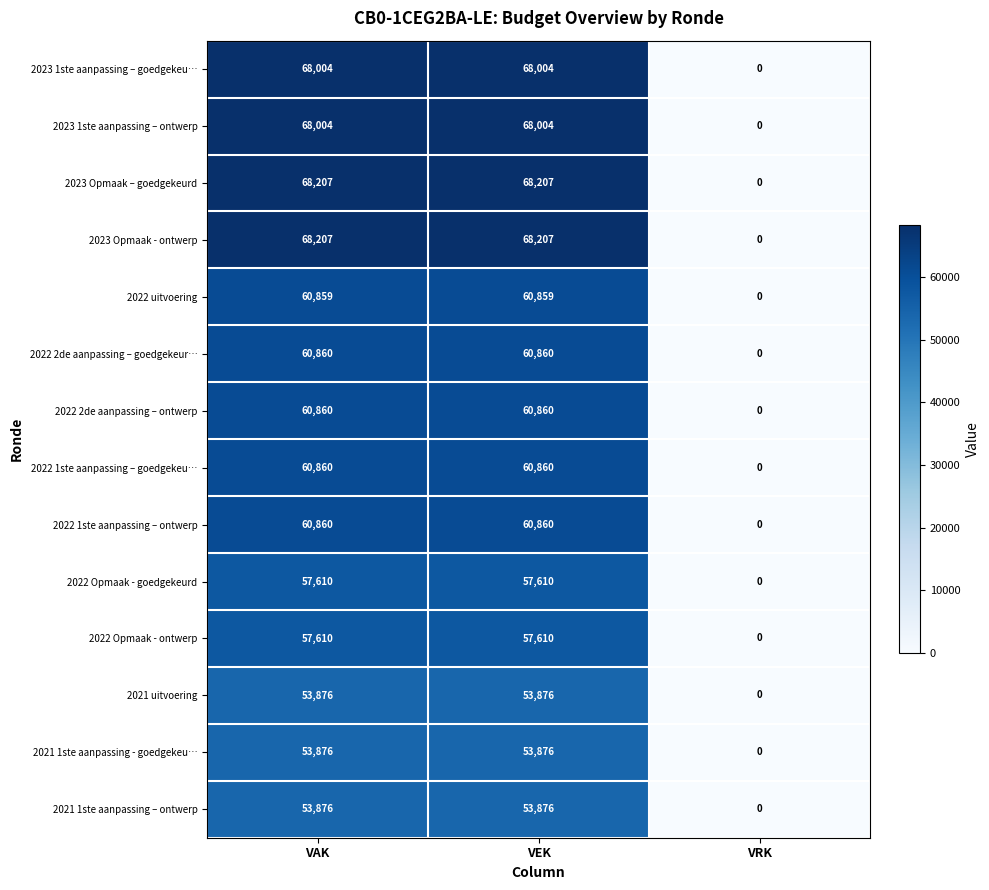

What is the difference between the maximum and minimum values in the 2021 1ste aanpassing - goedgekeu… series?

53876